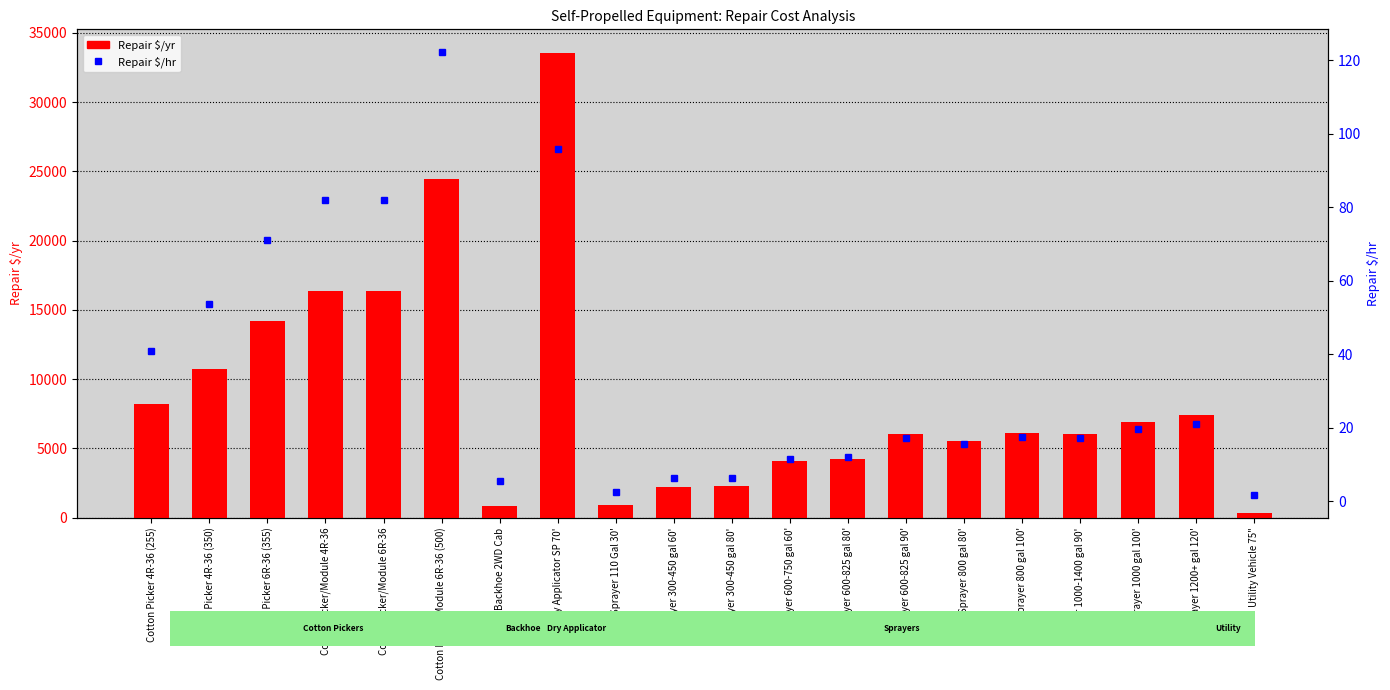

Rank the series at Backhoe 2WD Cab from lowest to highest value.

Repair $/hr, Repair $/yr